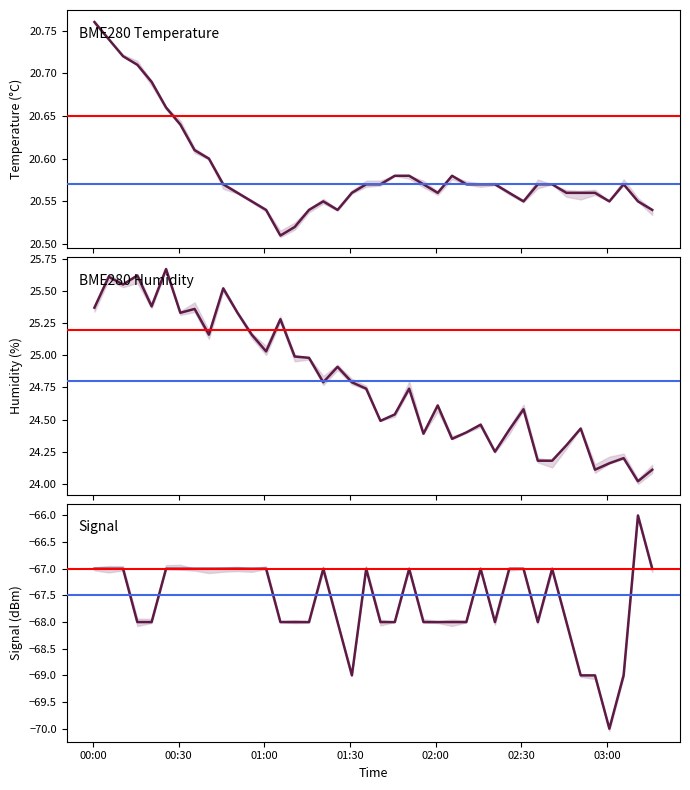

True or false: BME280_temperature has a value of 20.7 at 2024/01/11 00:15:35.

True